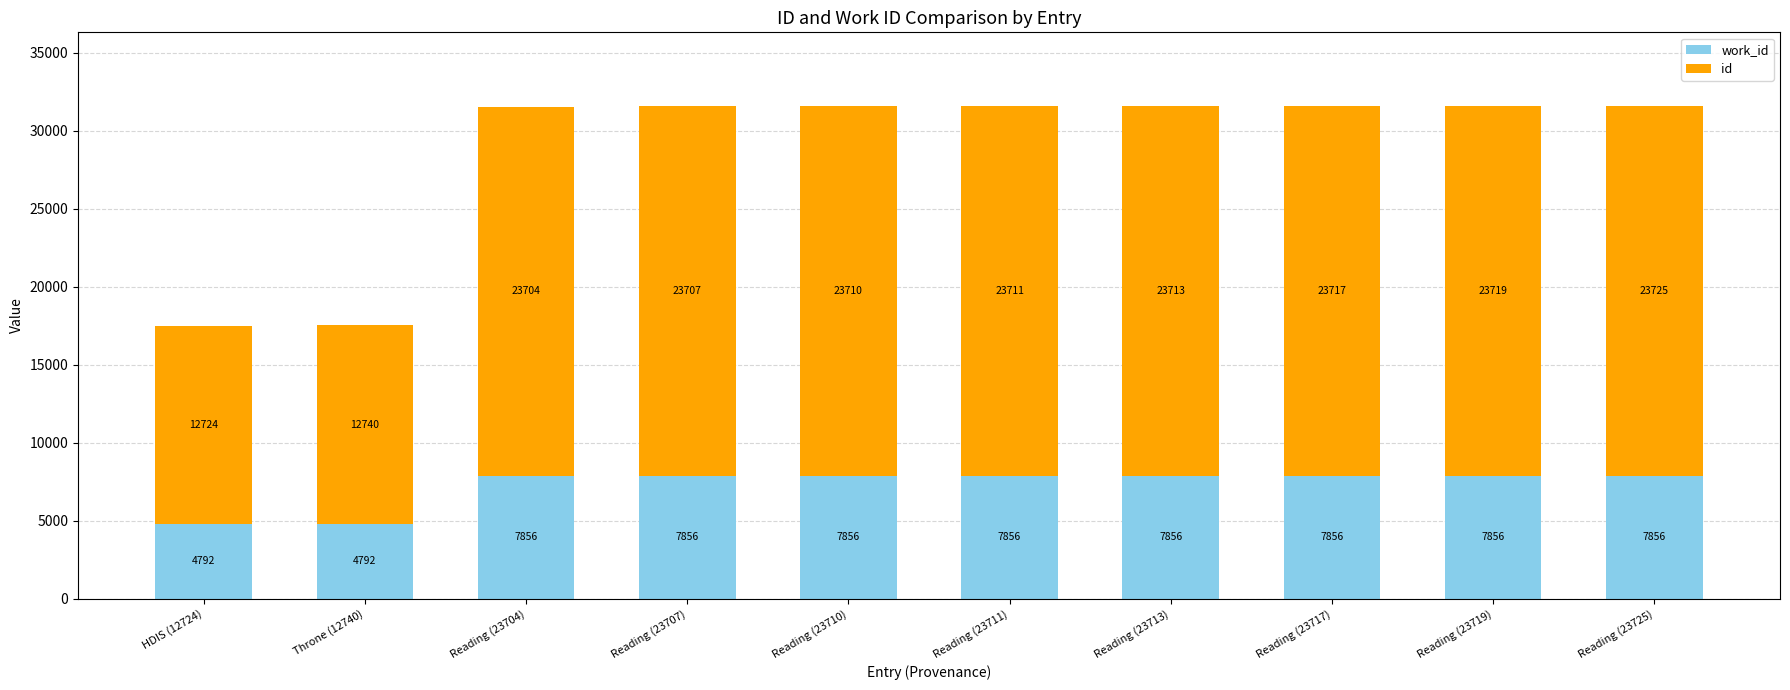

At which category is the sum across all series the highest?

Reading (23725)